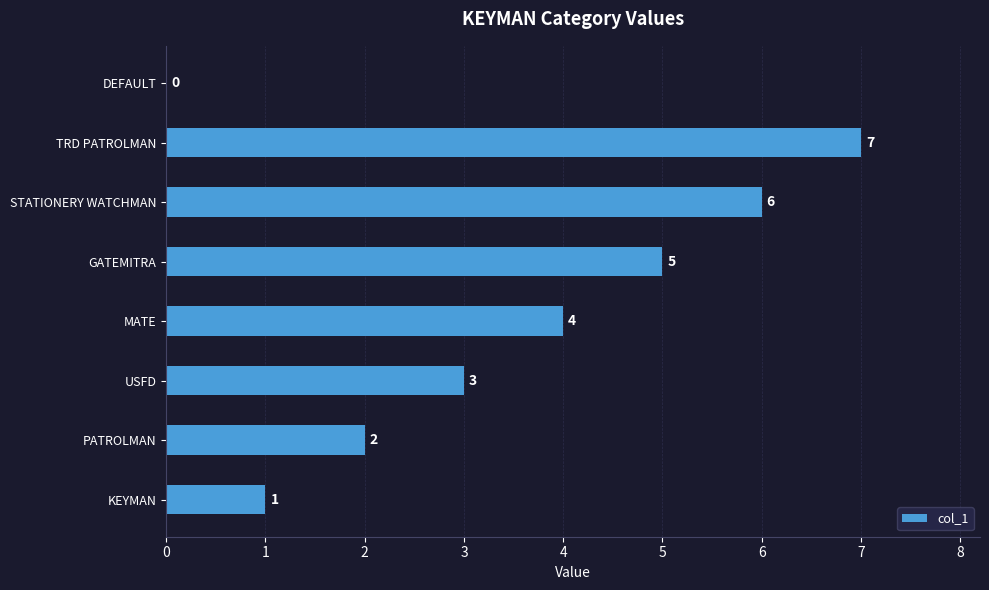

Count the values in the range 2 to 6.

5